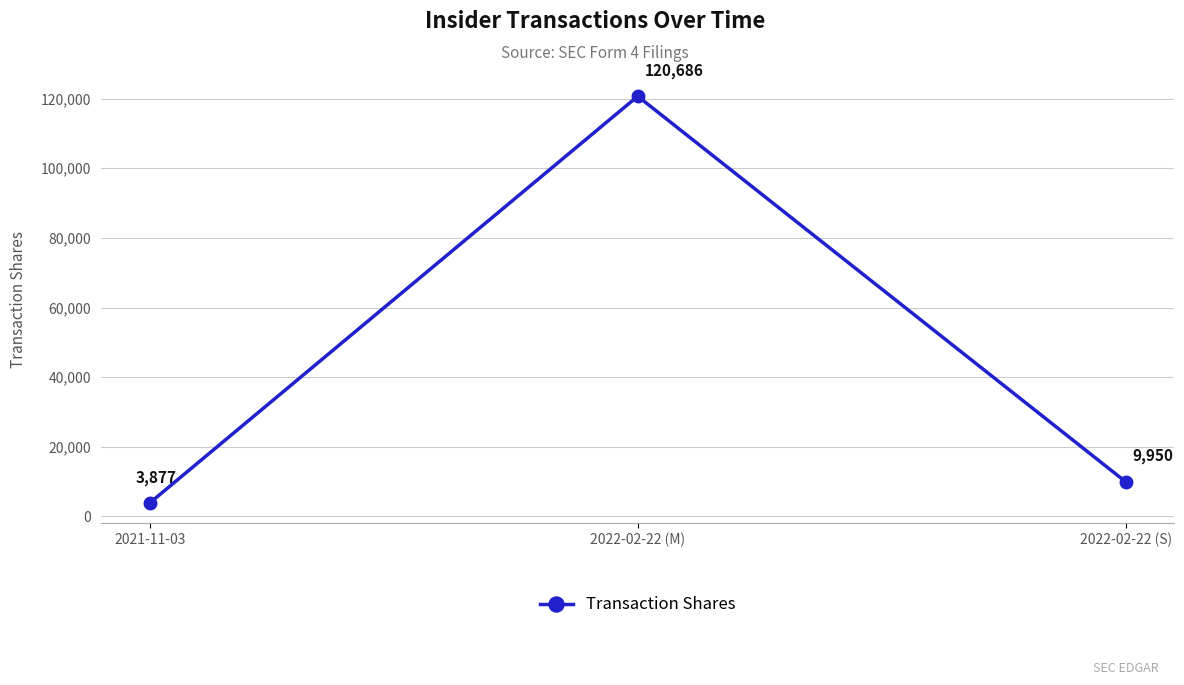

Rank the categories by value from lowest to highest.

2021-11-03, 2022-02-22 (S), 2022-02-22 (M)